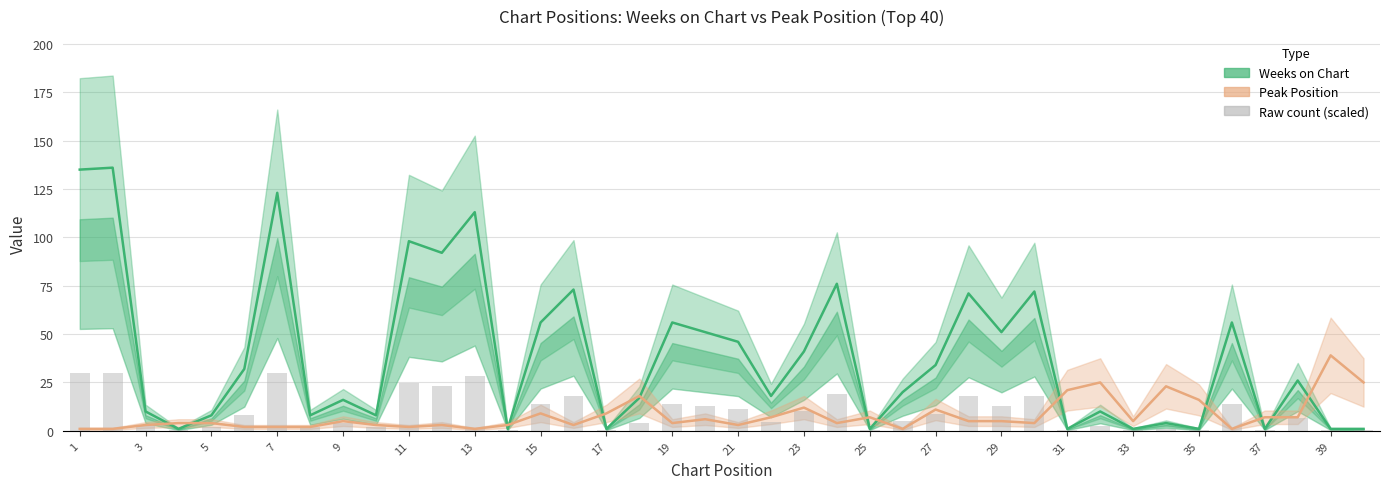

What are all the series names shown in the legend?

Weeks on Chart, Peak Position, Raw count (scaled)